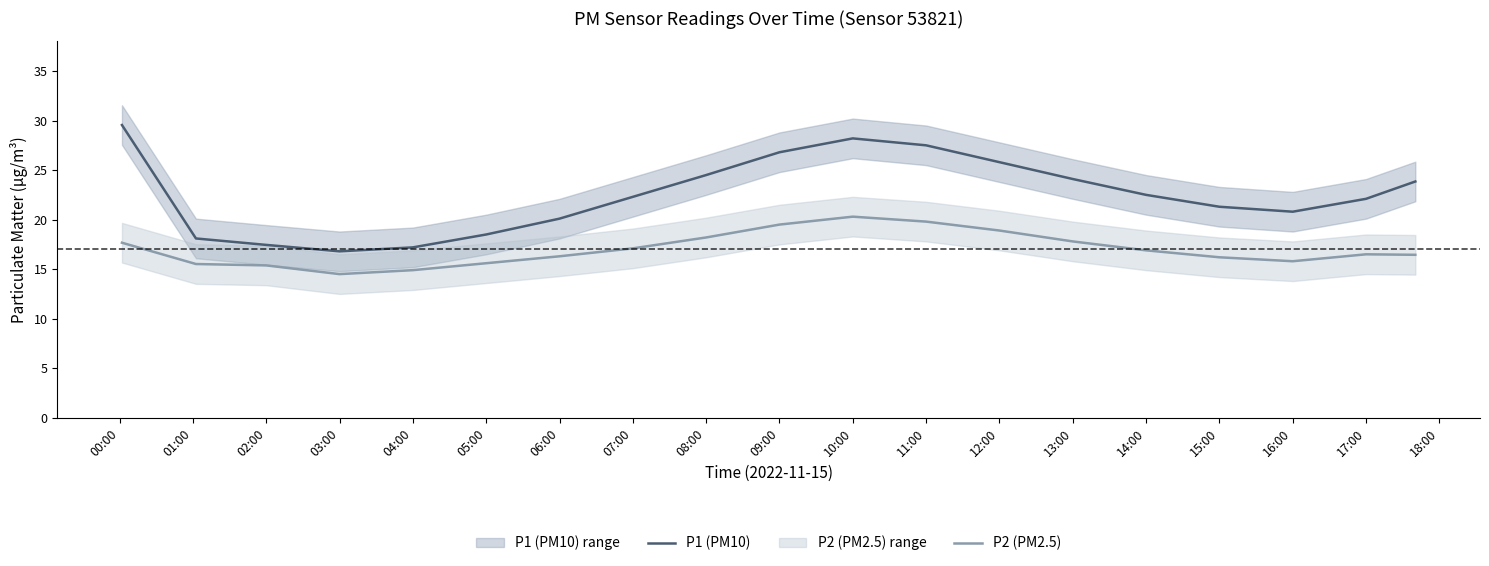

List the series in order of their peak value, lowest first.

P2 (PM2.5), P1 (PM10)